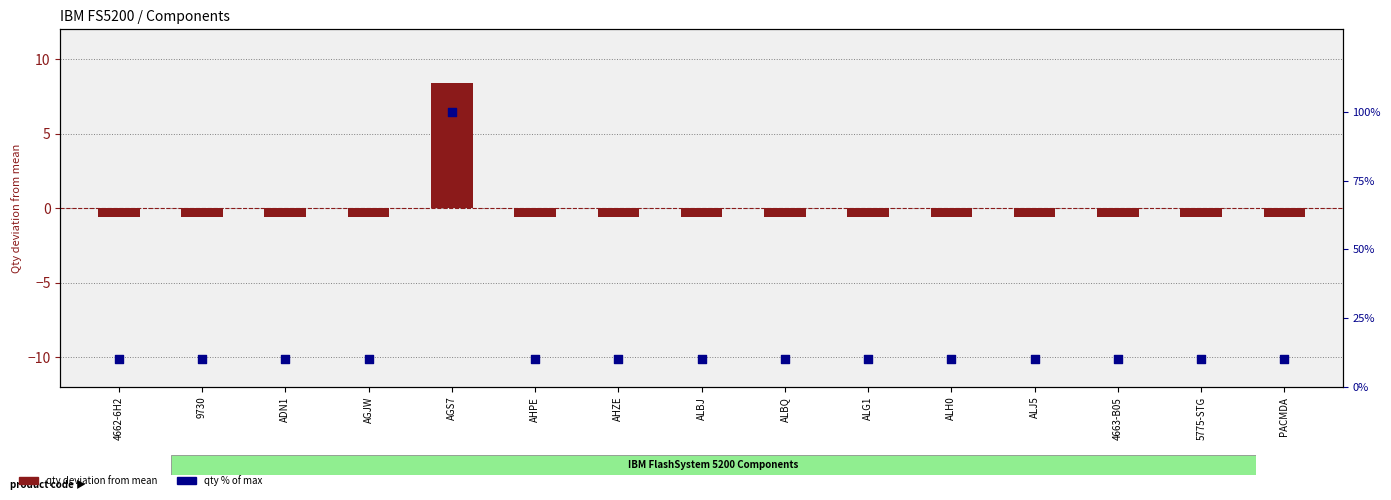

At which category is the sum across all series the highest?

AGS7